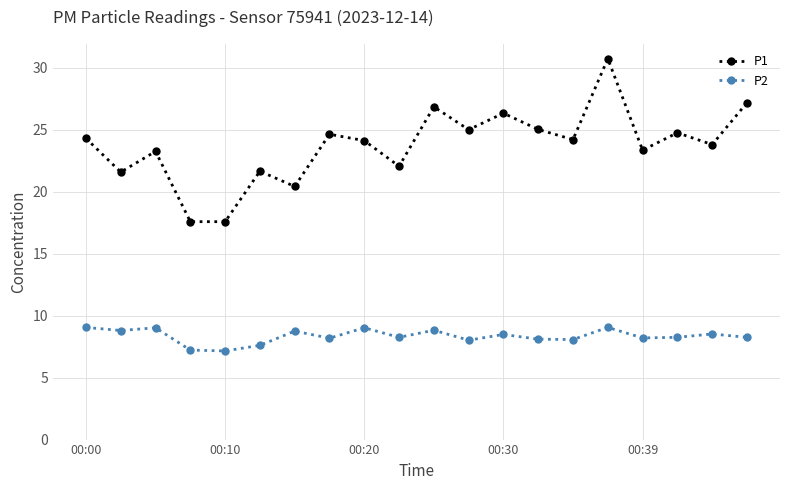

What is the smallest value displayed?

7.2